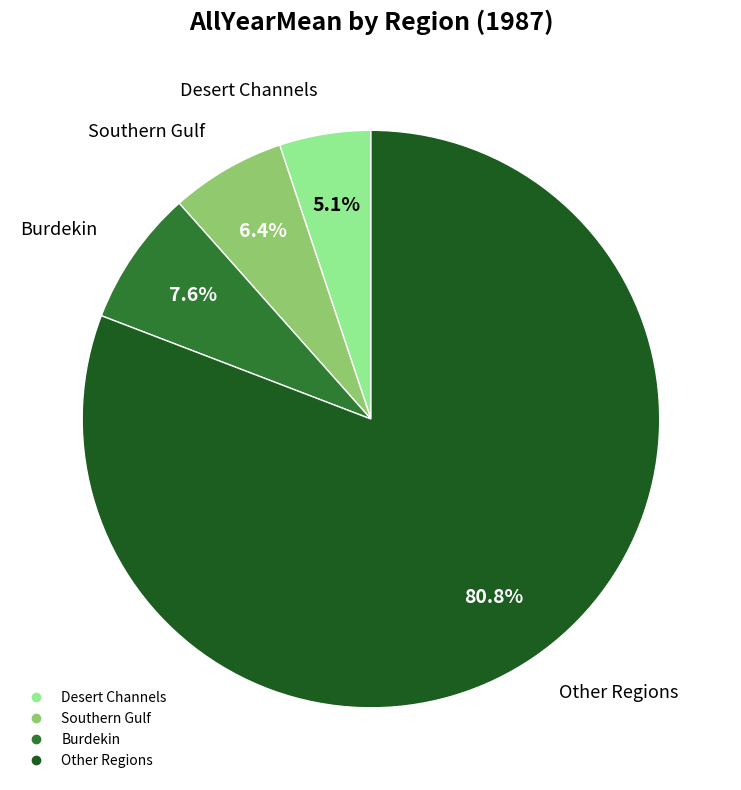

Is there any slice that represents more than half of the pie?

Yes